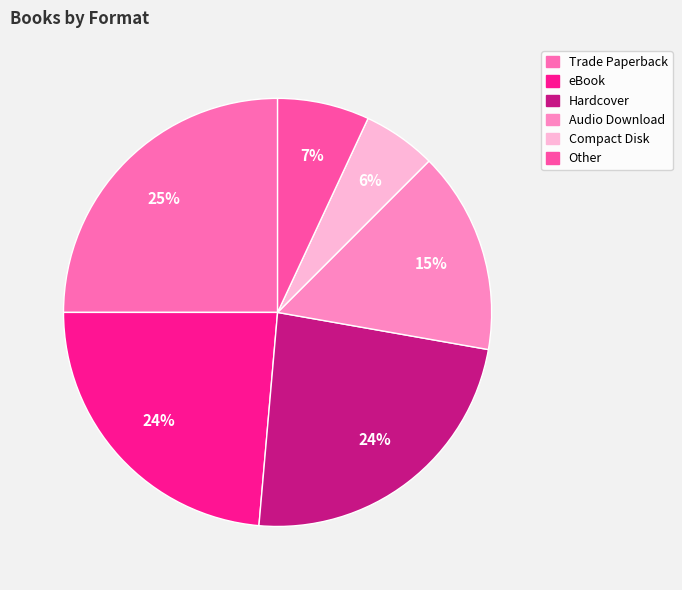

True or false: Other accounts for 1% of the total.

False